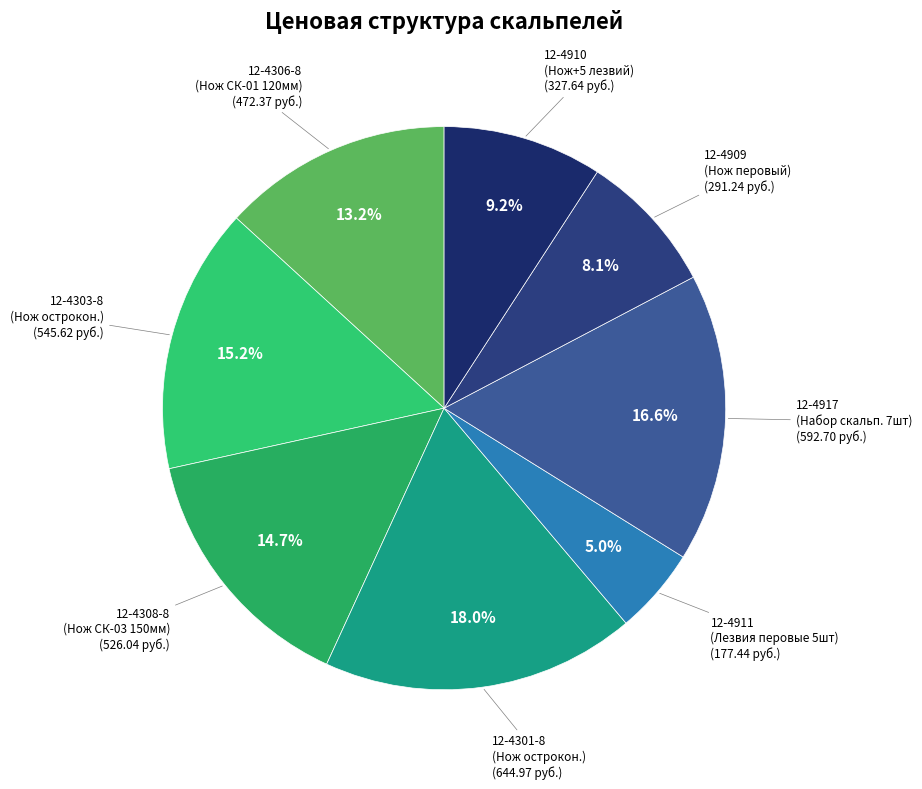

To the nearest percent, what is the difference between the largest and smallest slice percentages?

13%